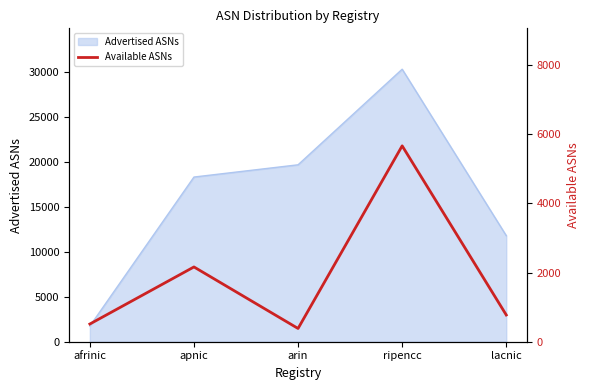

How many points are lower than both their immediate neighbors (excluding endpoints)?

1